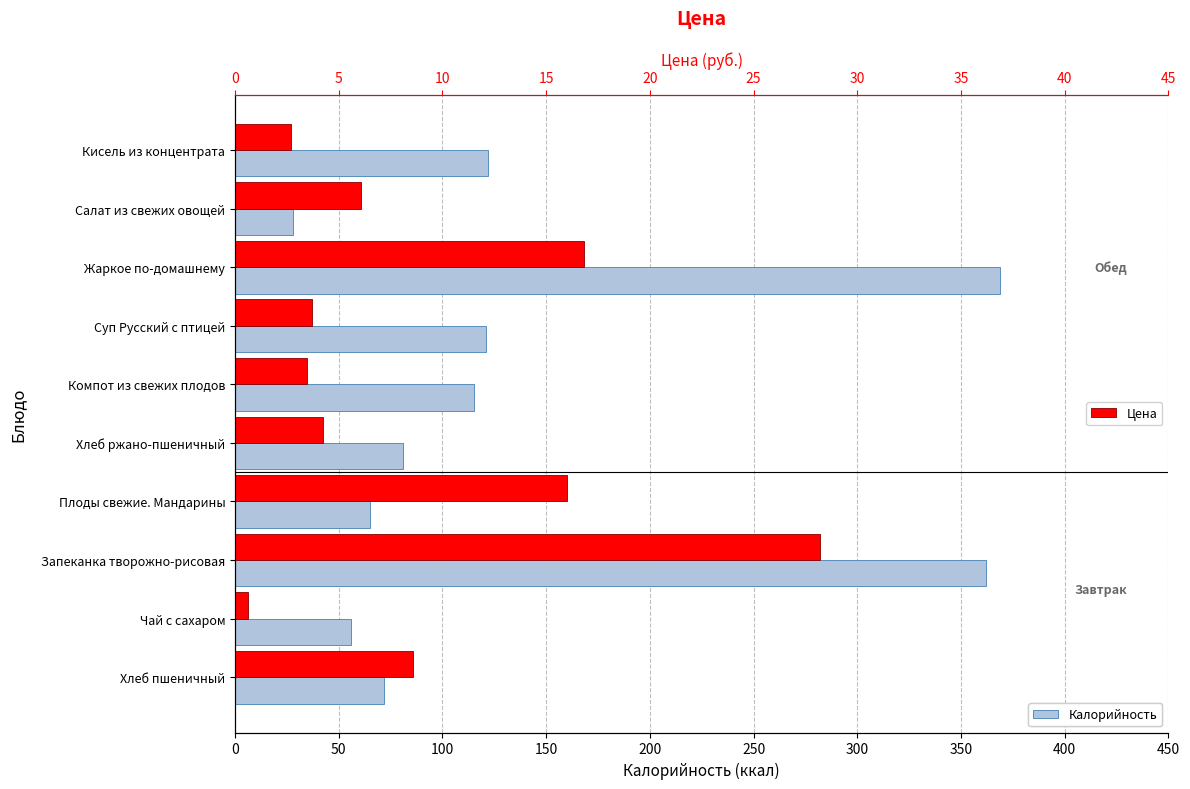

What is the value of the Цена bar at the 10th from the left?

2.7